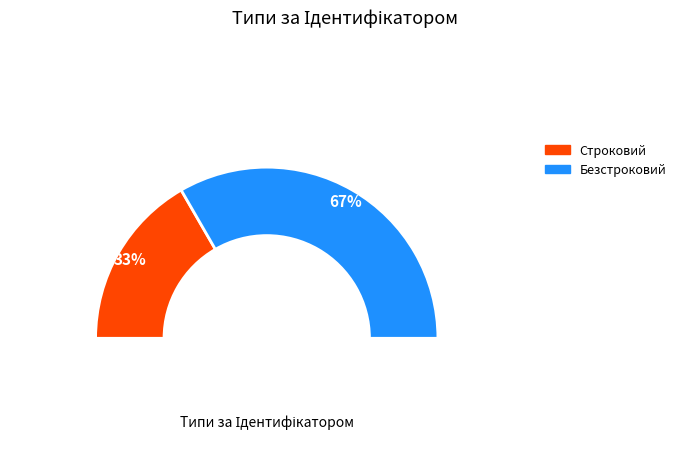

Does Безстроковий account for over 50% of the chart?

Yes